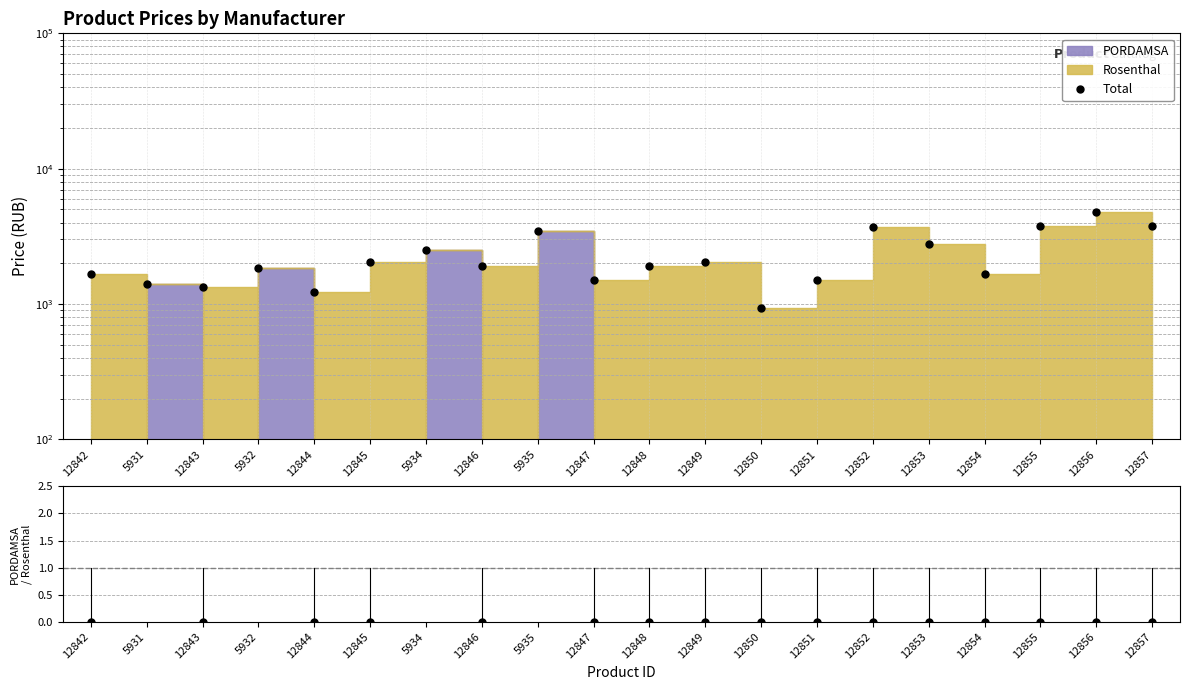

What is the total value across all series at 12844?

1220.5